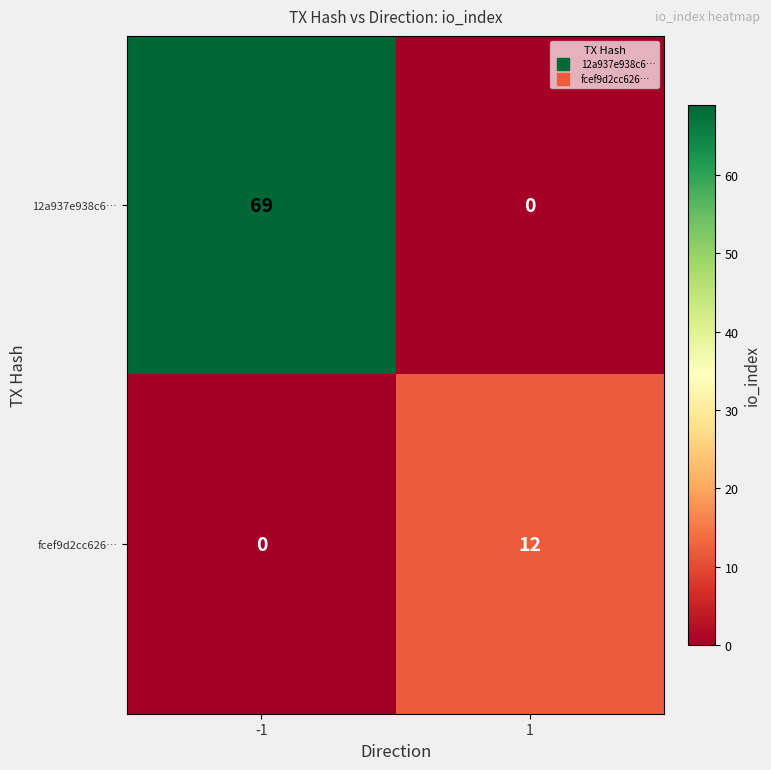

What is the difference between the 12a937e938c6… values at 1 and -1?

69